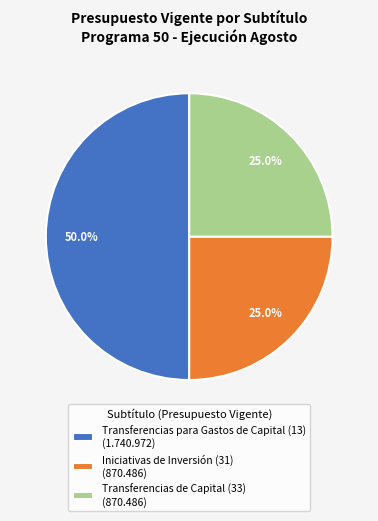

To the nearest percent, what portion does Transferencias de Capital (33) represent?

25%